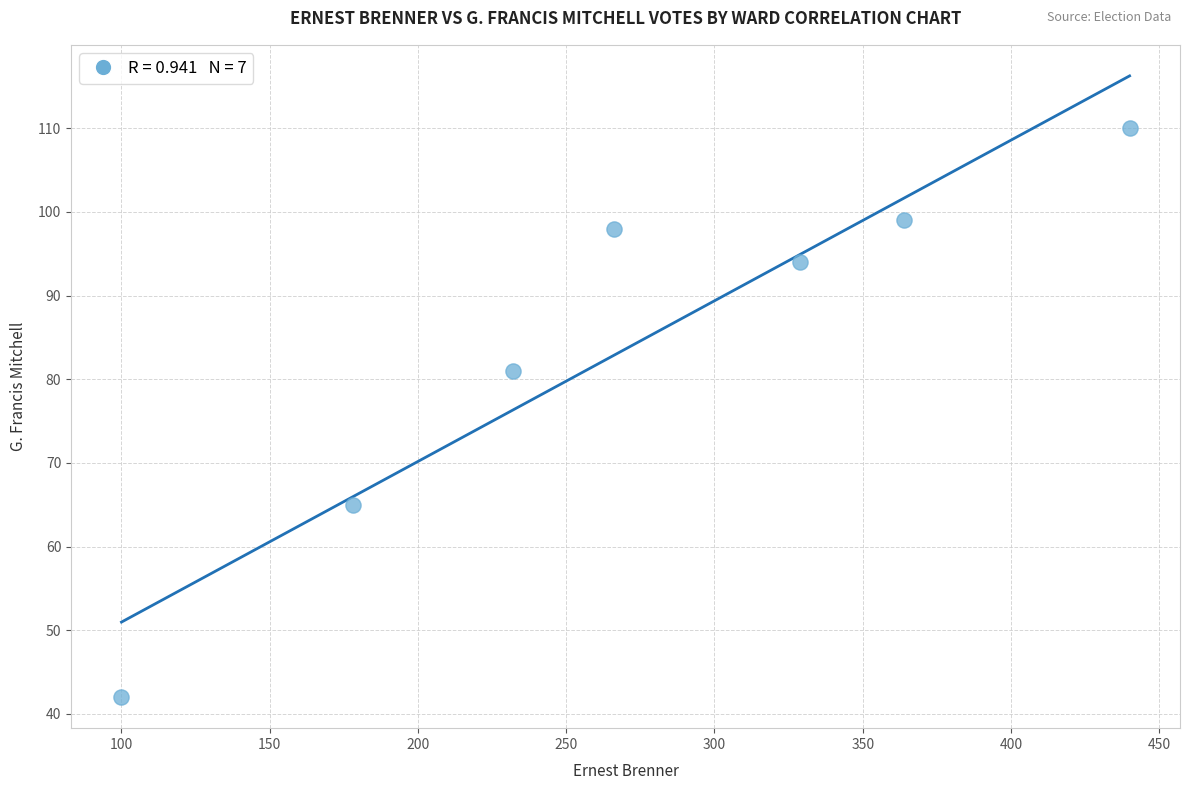

What is the average X value?

273